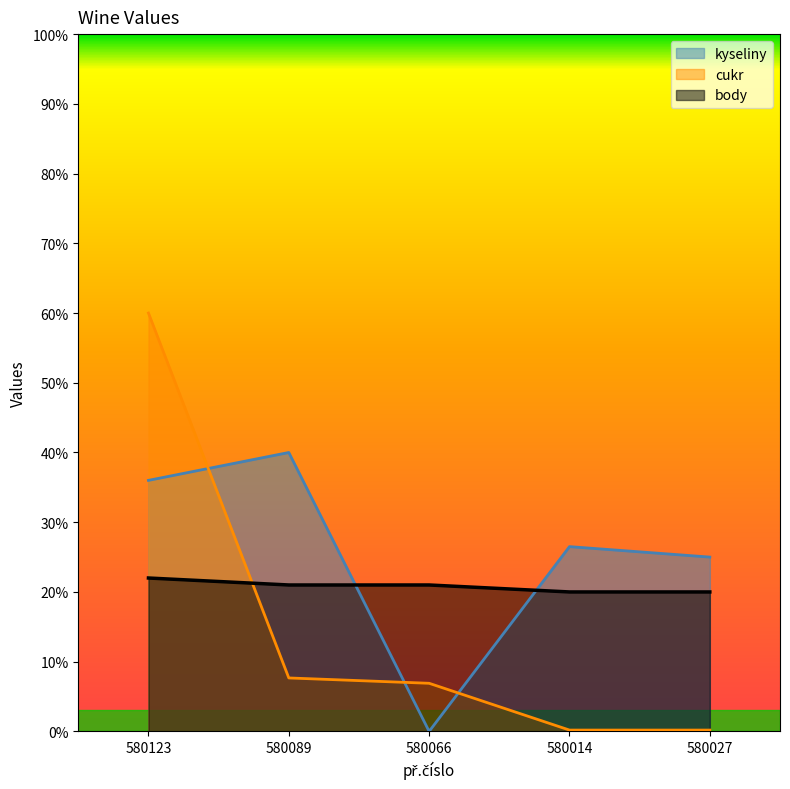

Between which two adjacent categories do cukr and body first intersect?

580123 and 580089